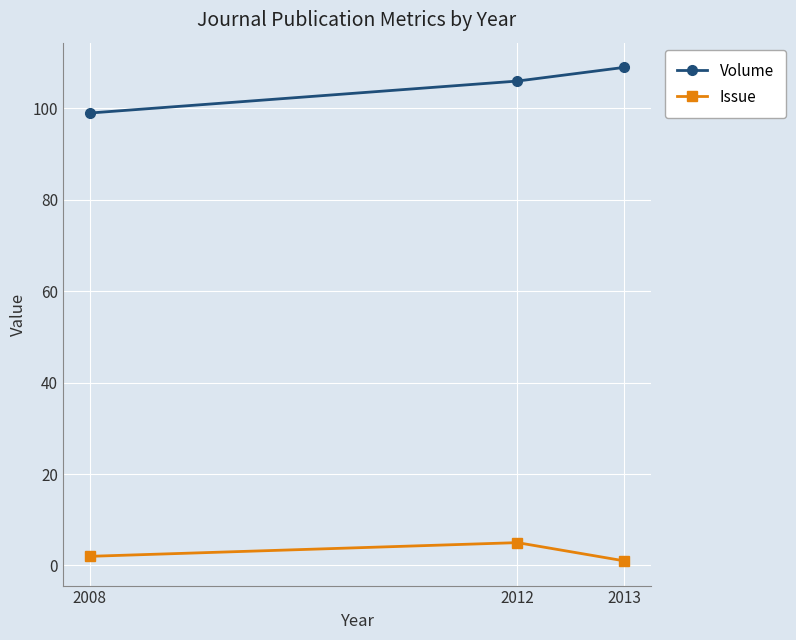

Does the chart display data point markers on the line(s)?

Yes